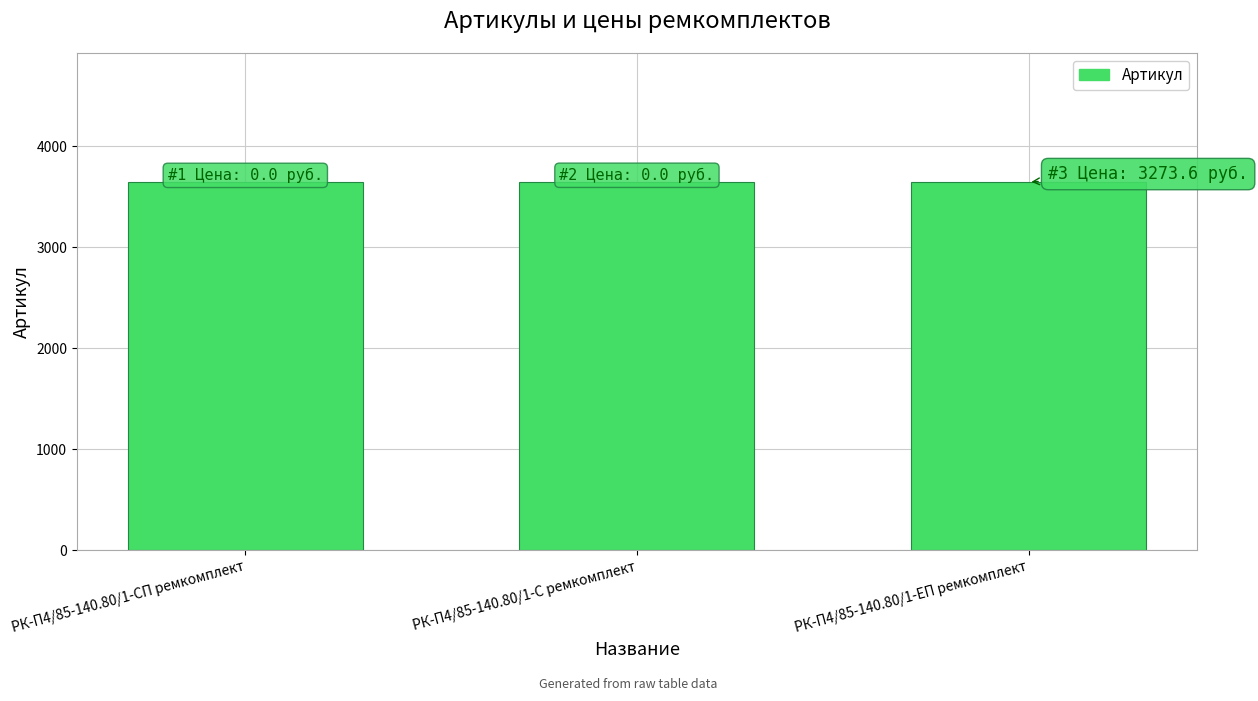

The value at РК-П4/85-140.80/1-С ремкомплект is 3649. True or false?

True